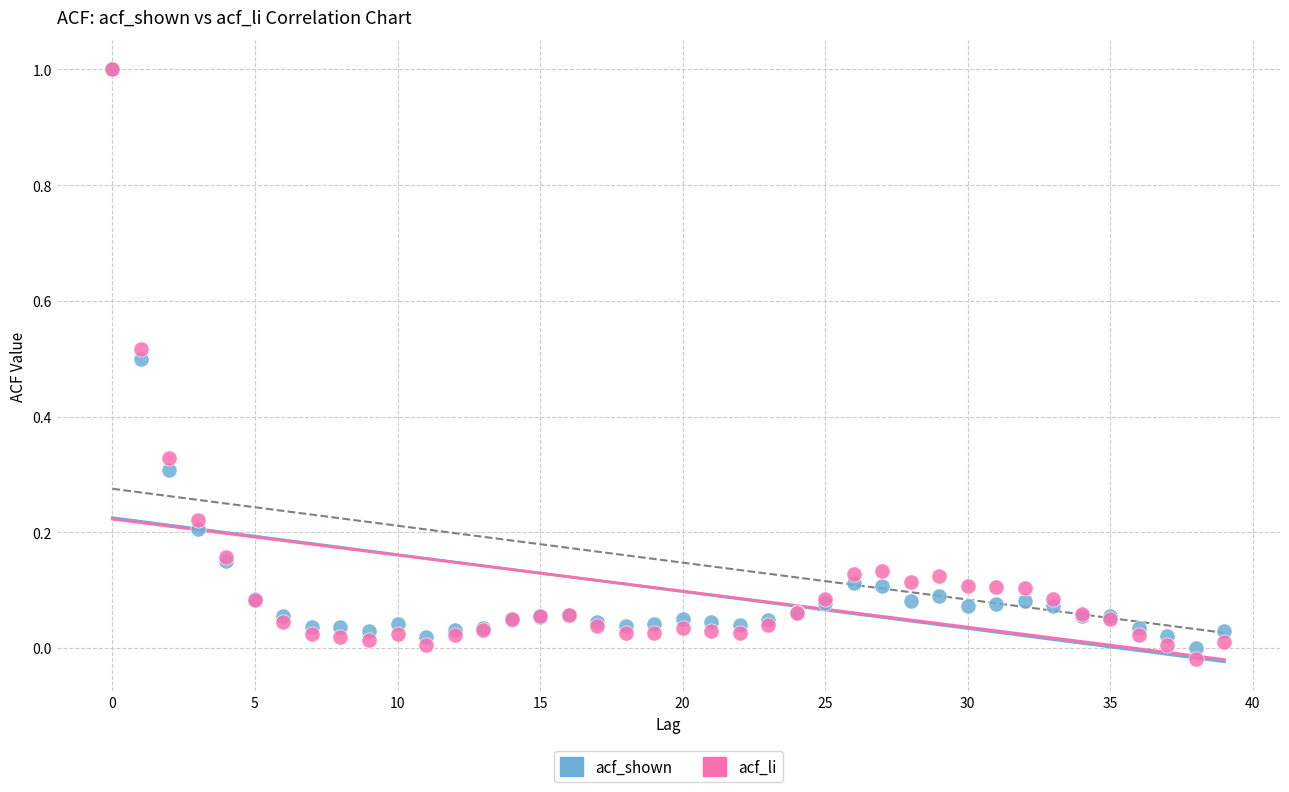

What are all the series names shown in the legend?

acf_shown, acf_li